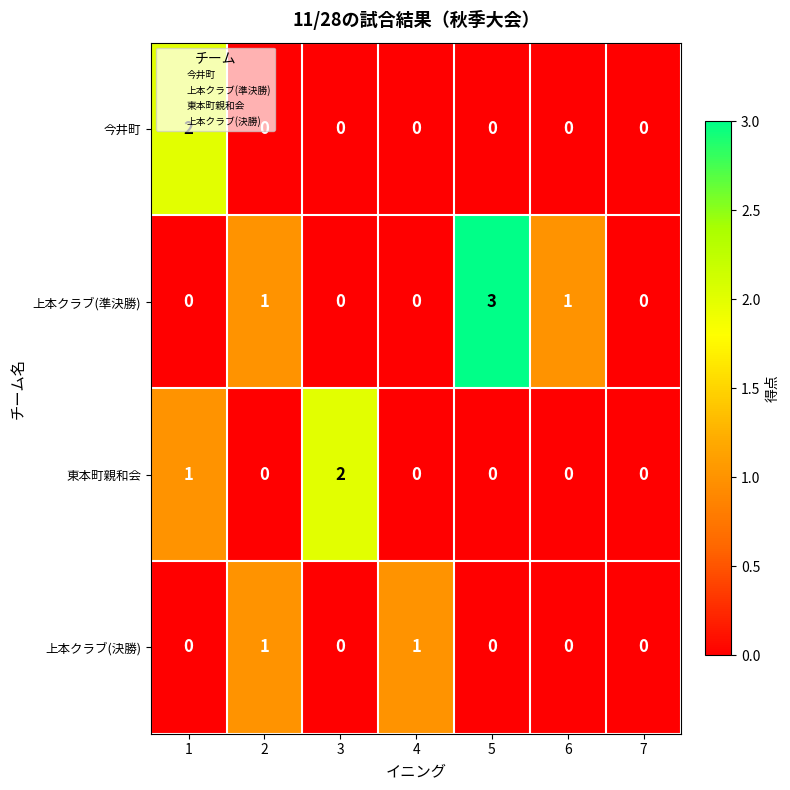

What is the maximum value shown in the chart?

3